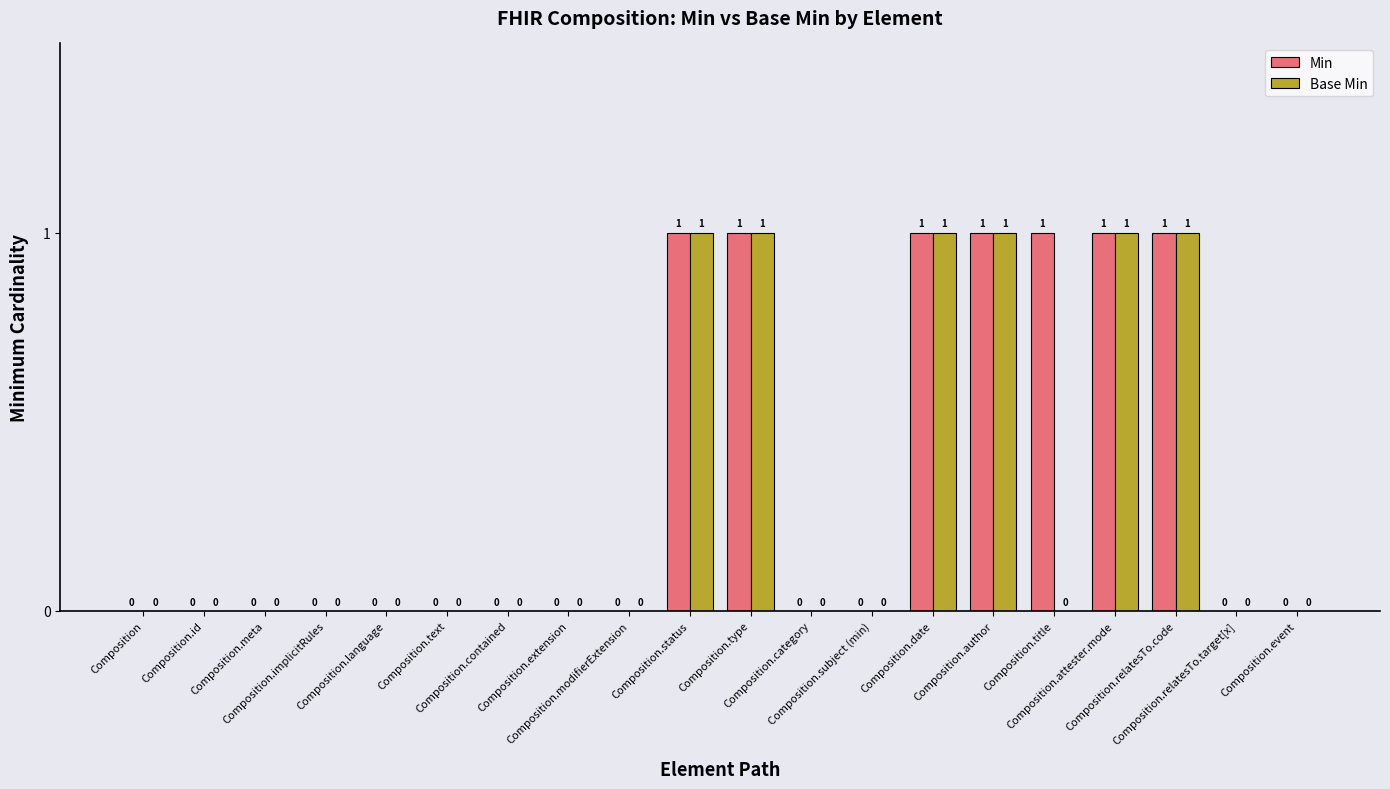

Which series has the largest total across all categories?

Min